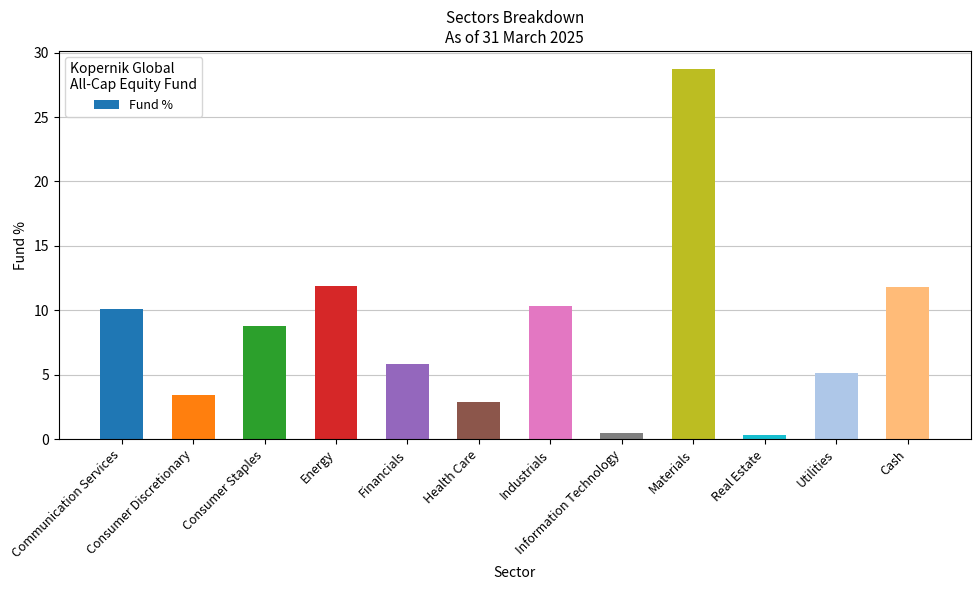

What is the sum of all values?

99.6